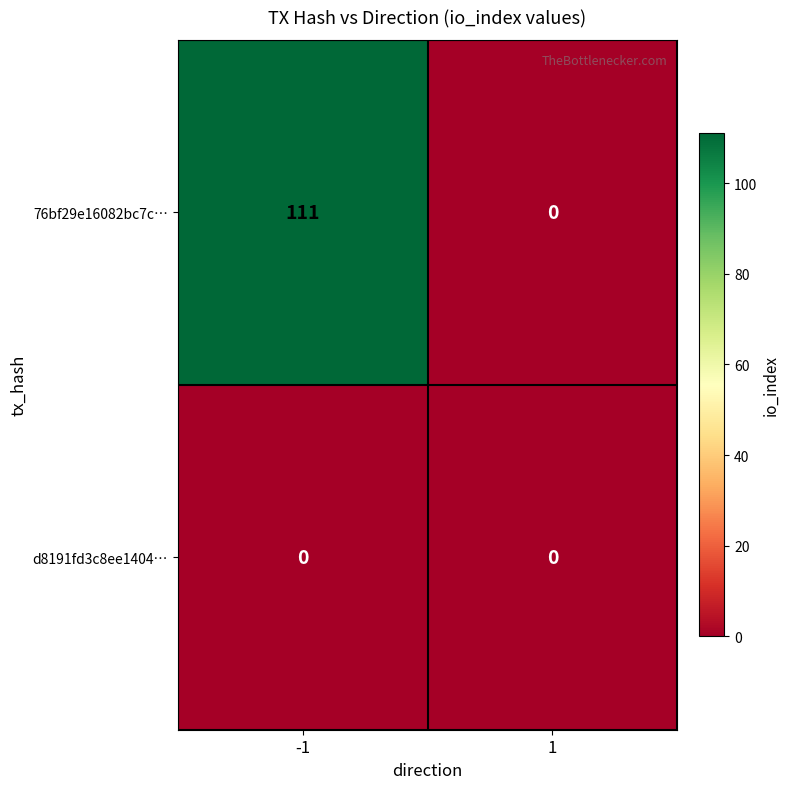

Count the number of categories in the chart.

2